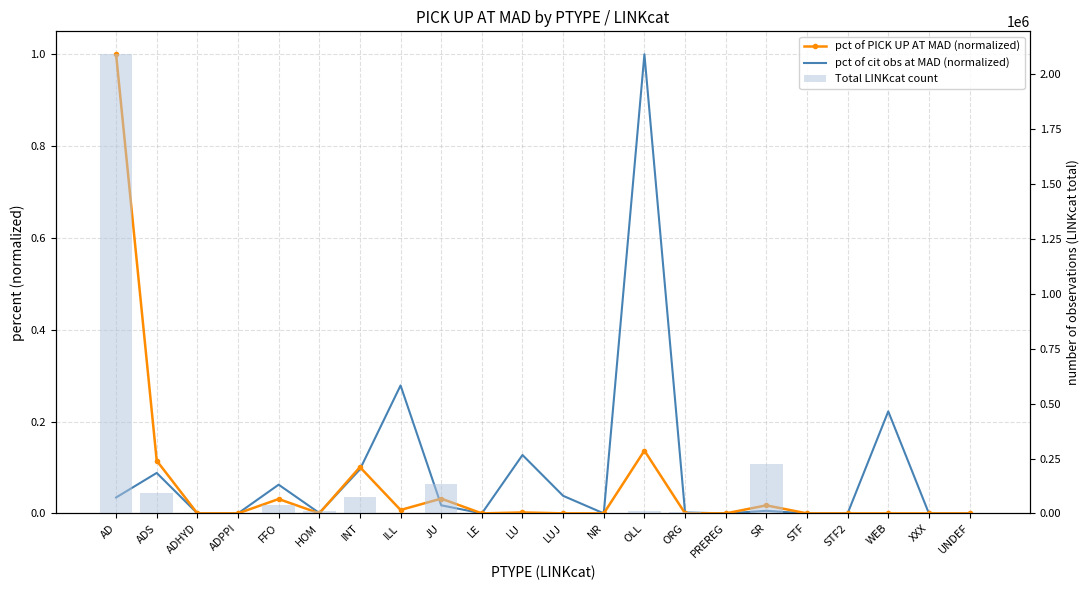

What is the label of the 7th bar from the right?

PREREG